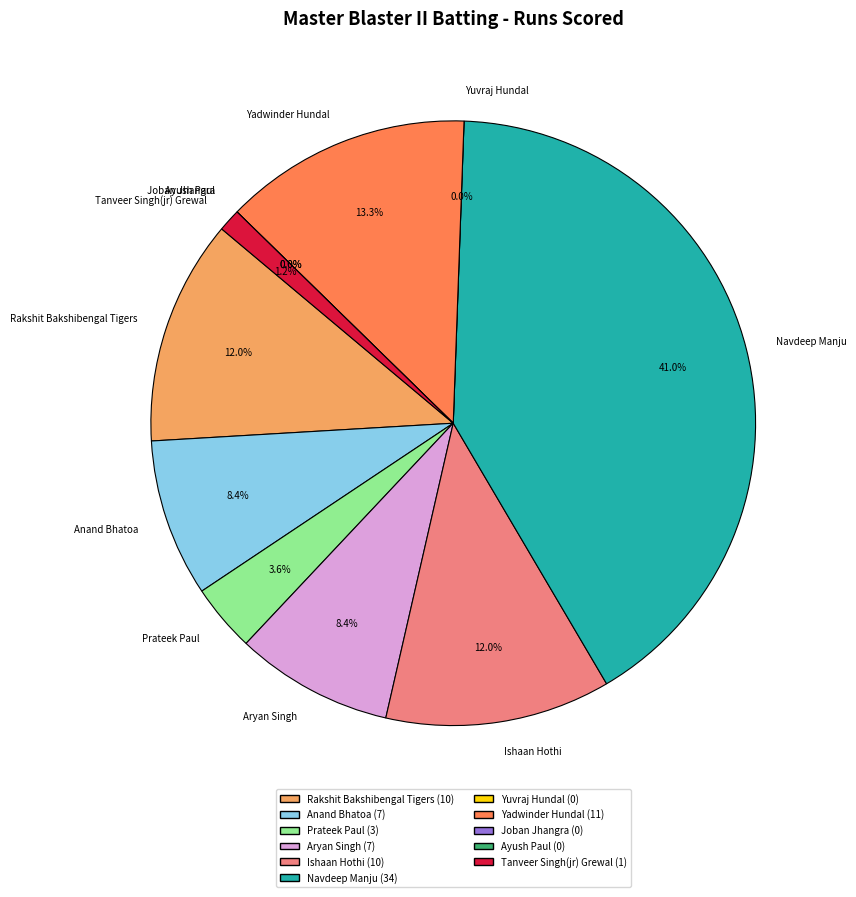

Which slice is the smallest?

Yuvraj Hundal